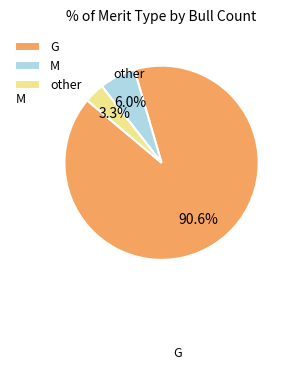

Rank the categories by value from highest to lowest.

G, M, other